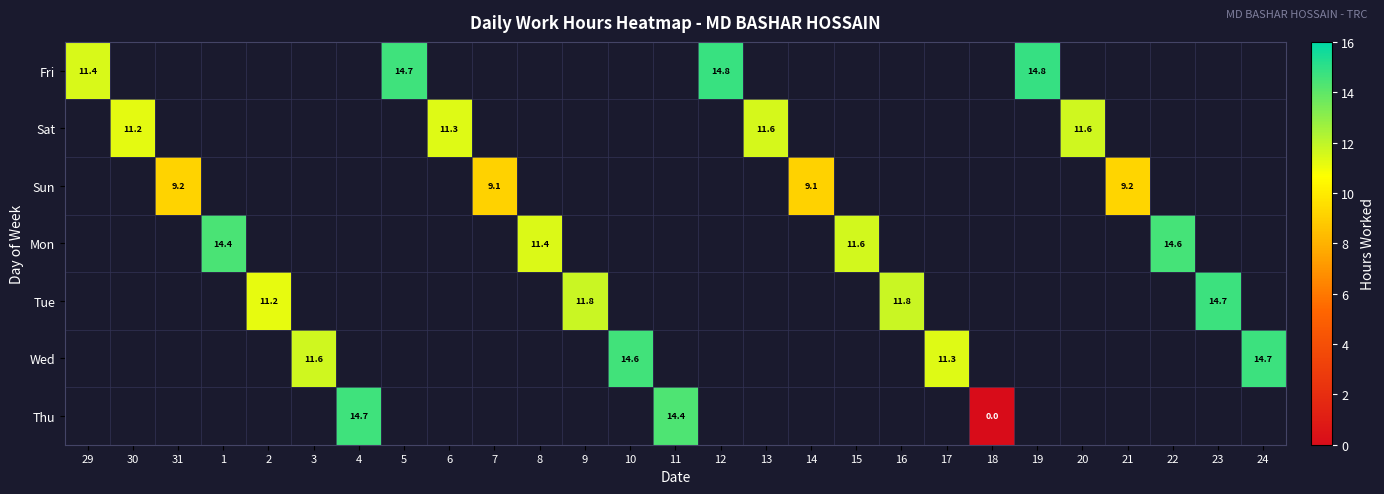

How many categories are shown in the chart?

27